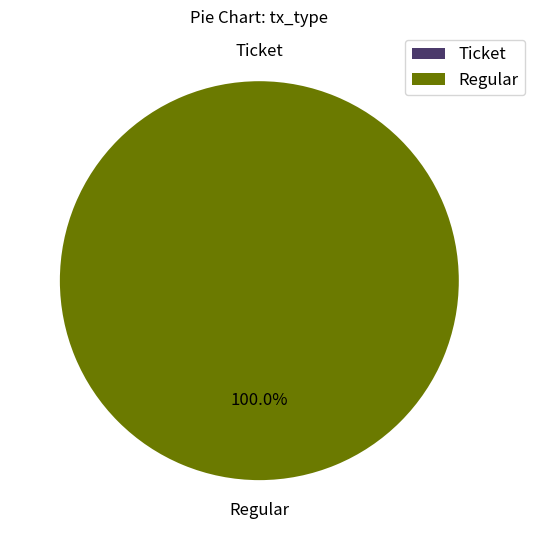

Which category accounts for the majority?

Regular